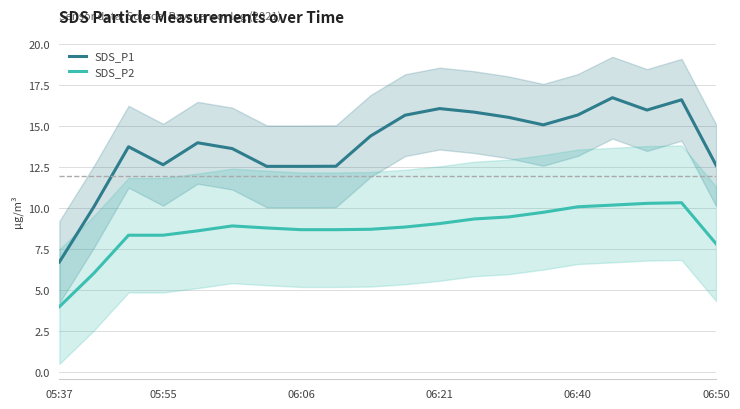

How many values in the SDS_P2 series exceed 8?

17